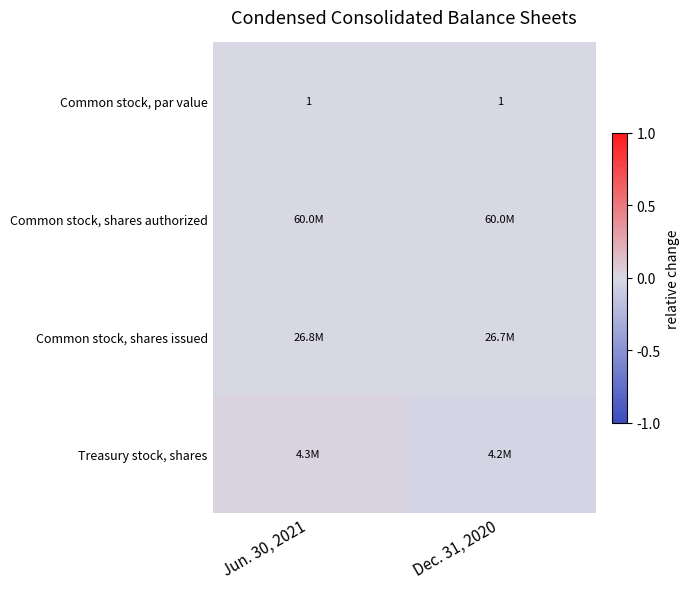

How many values in the Treasury stock, shares series exceed 0?

1